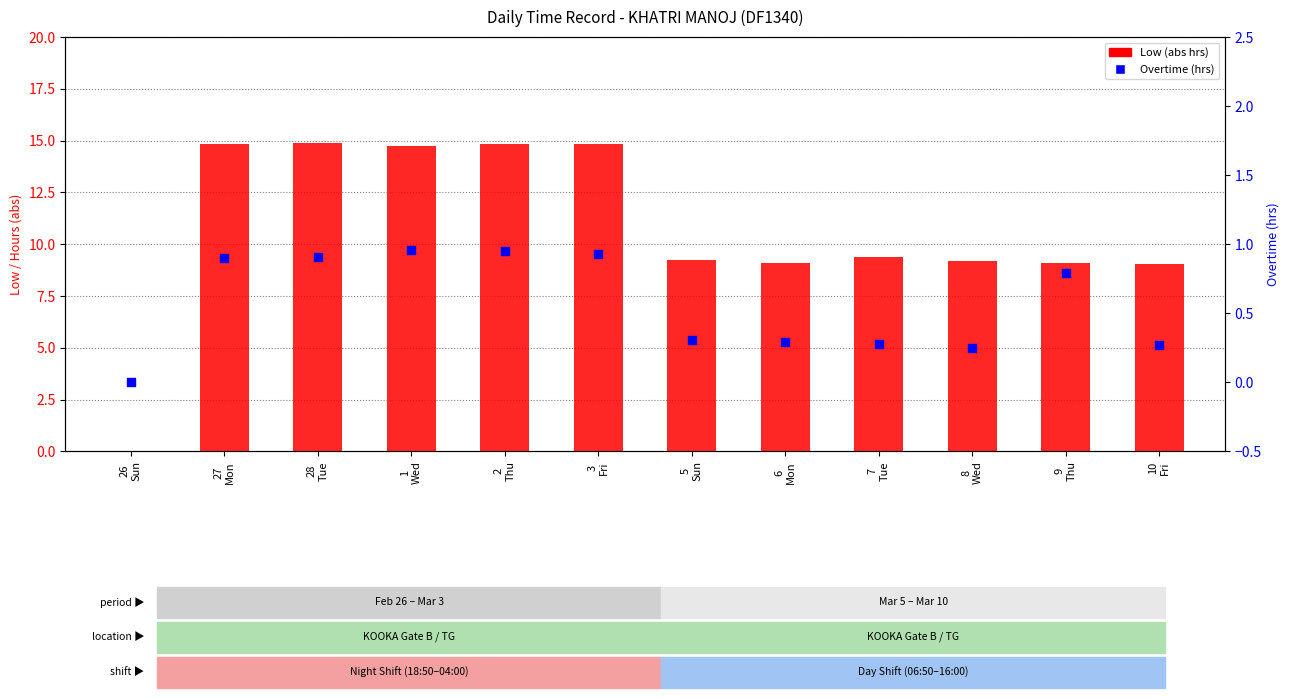

What is the total value across all series at 5
Sun?

9.5